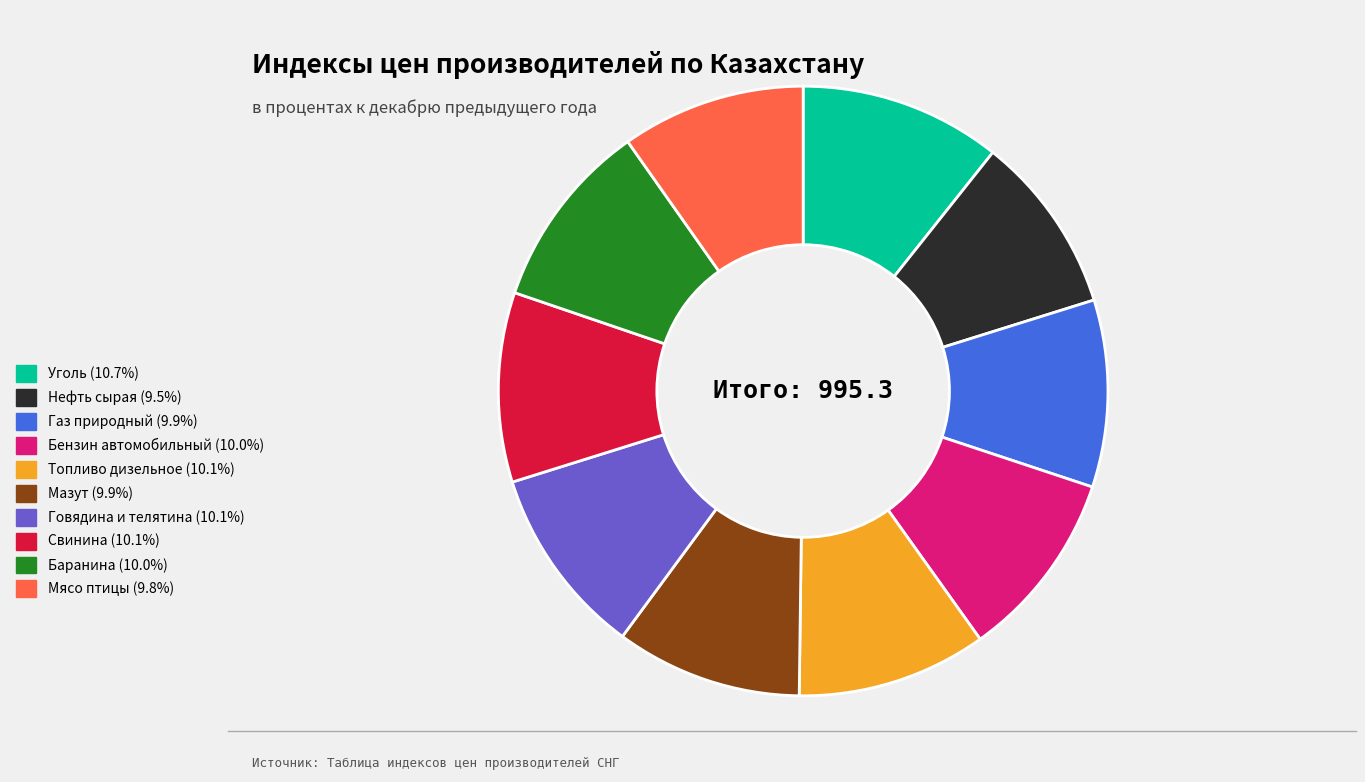

How many slices are in this pie chart?

10